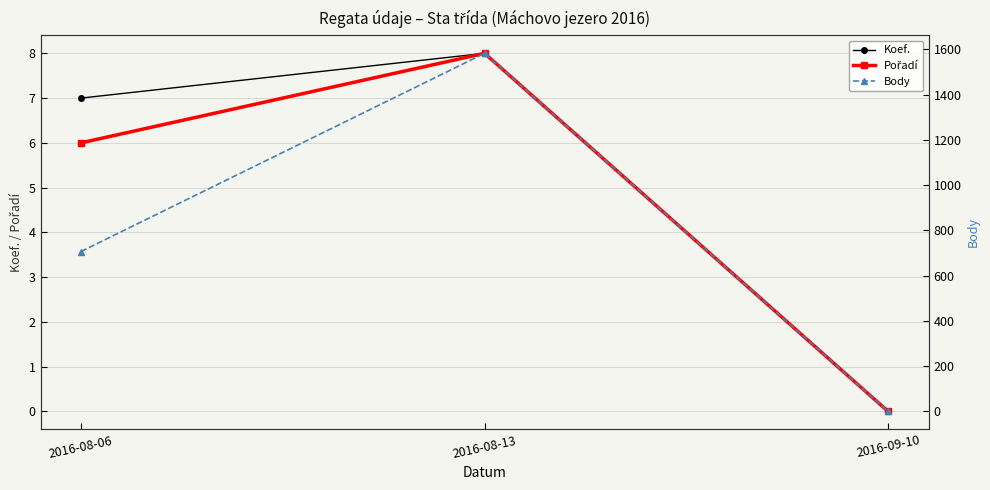

Reading left to right, transcribe all the data shown in this chart.

Koef.: 7	8	0
Pořadí: 6	8	0
Body: 707	1583	0